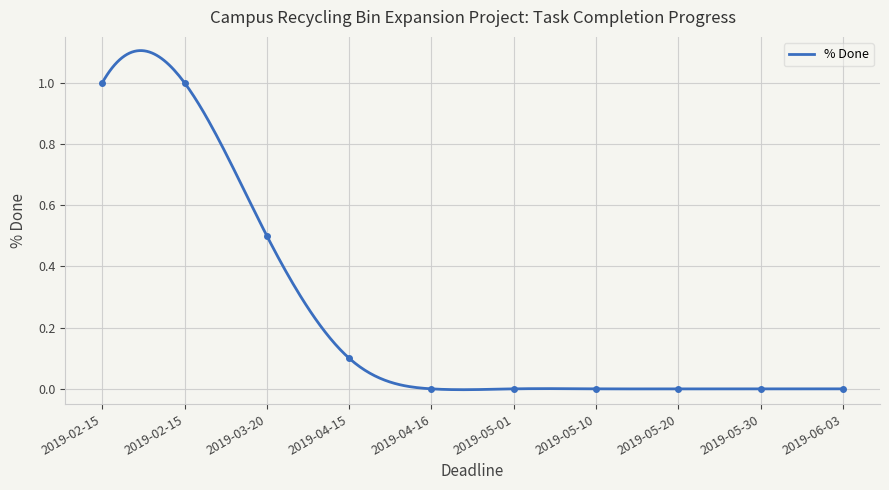

At which category does the chart reach its minimum across all series?

2019-04-16